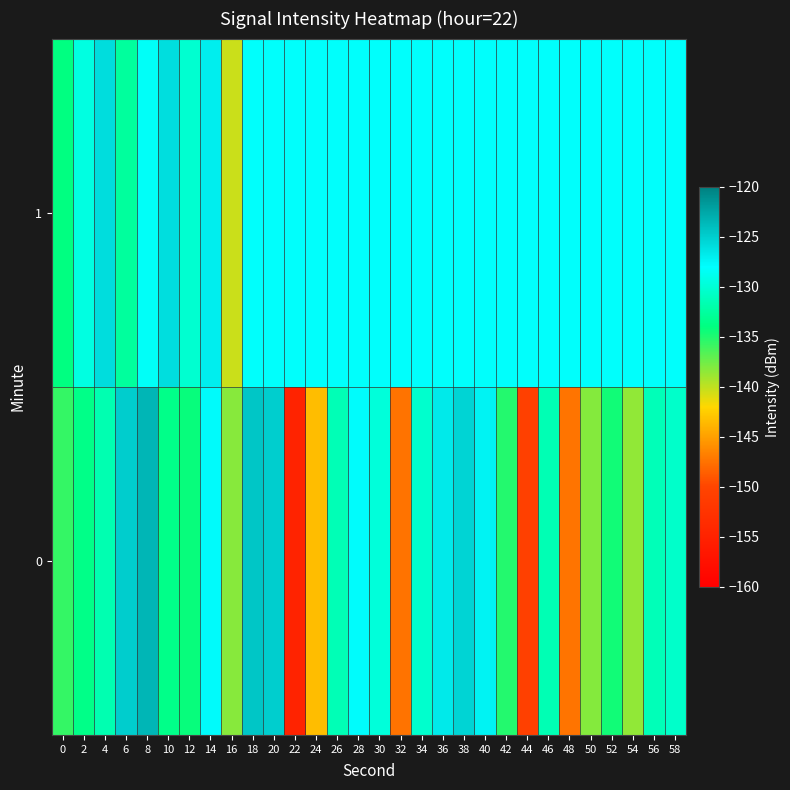

Rank the series at 20 from lowest to highest value.

1, 0